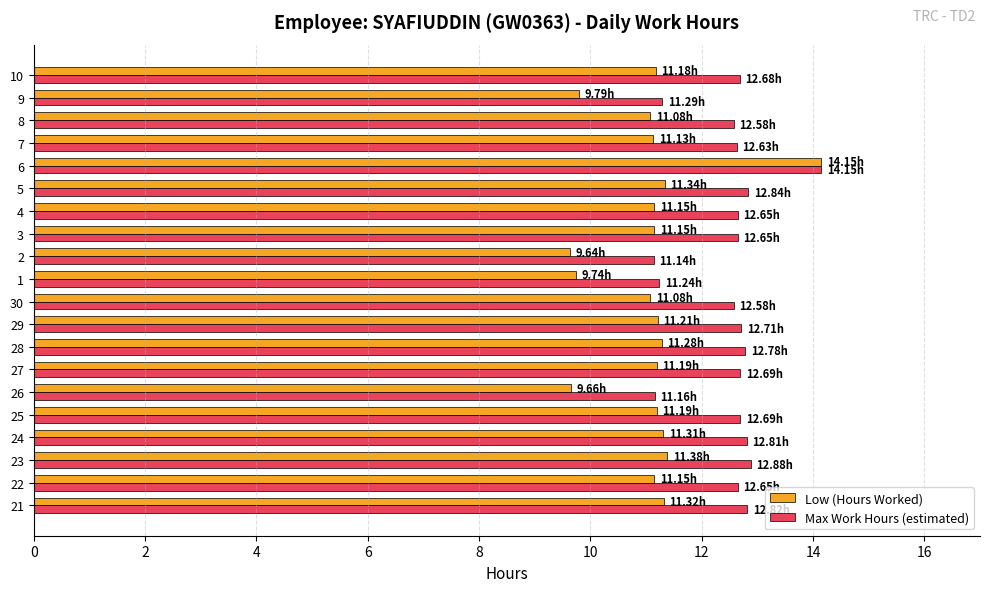

At which category is the sum across all series the highest?

6